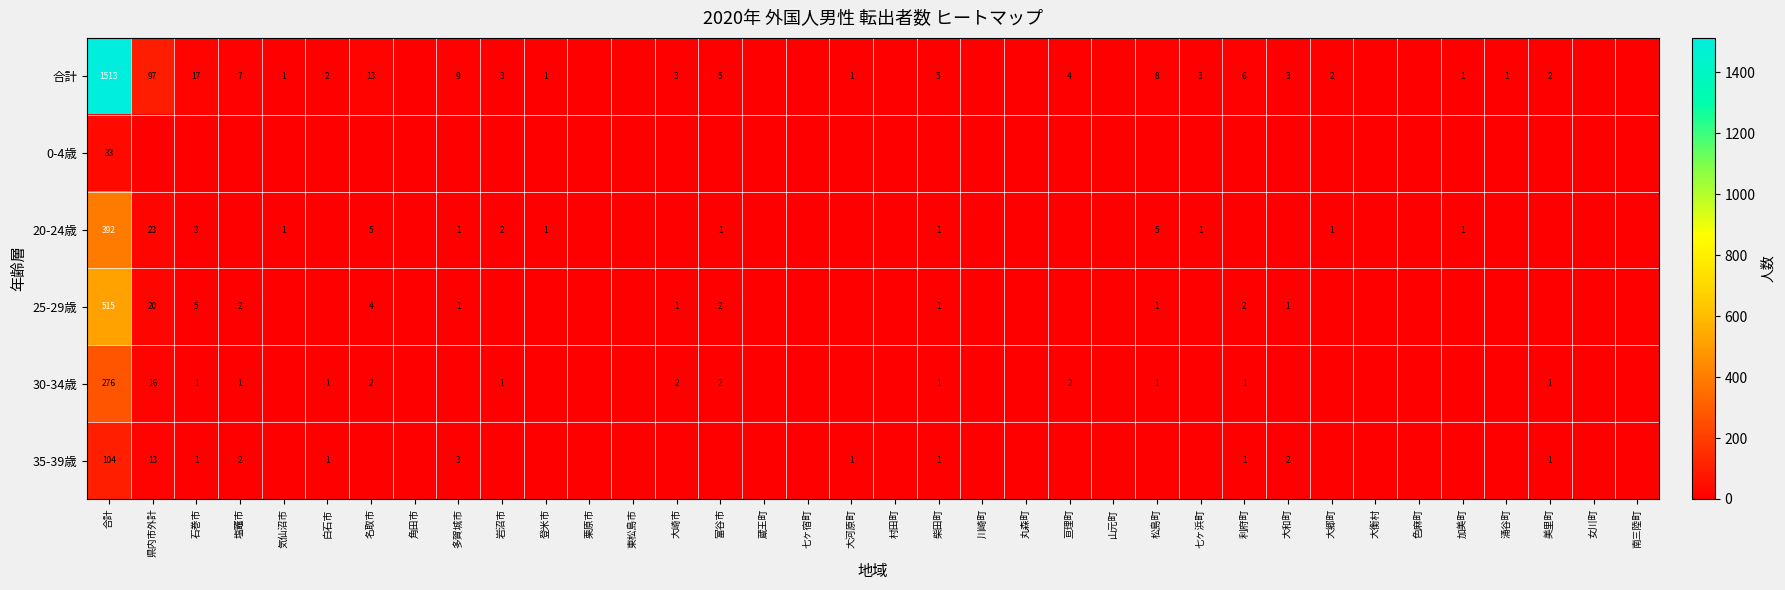

Is the value of 35-39歳 at 県内市外計 greater than the value of 20-24歳 at 柴田町?

Yes